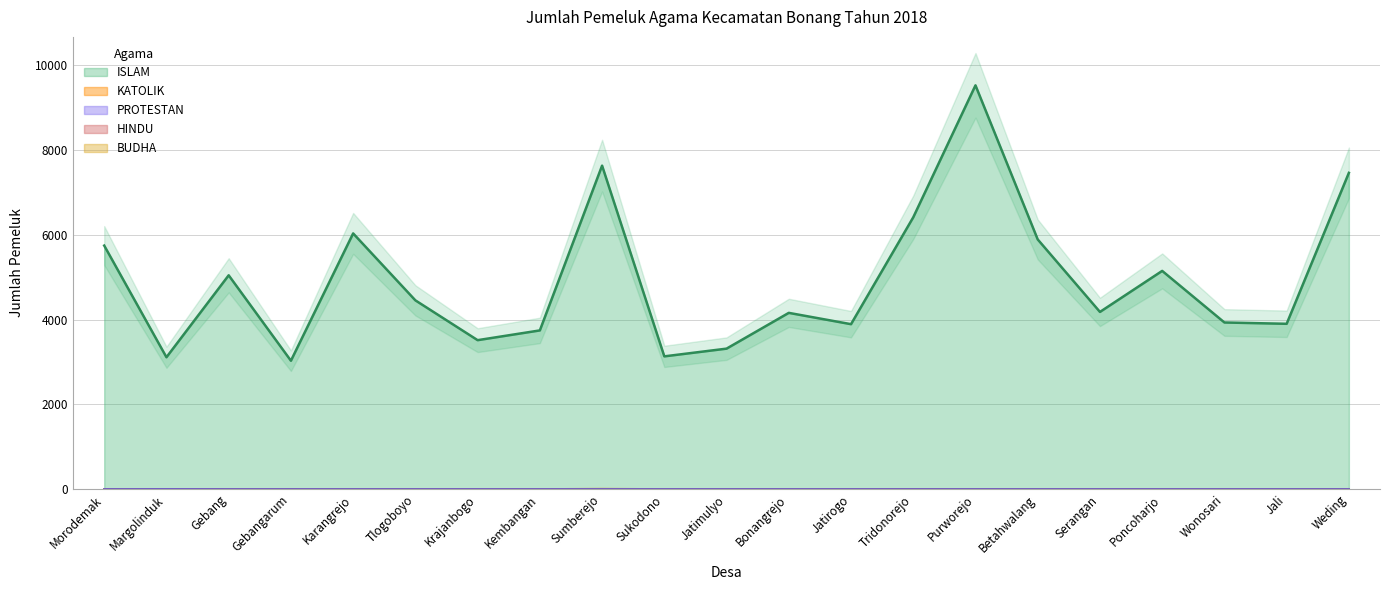

Between Betahwalang and Jatimulyo, which is larger?

Betahwalang